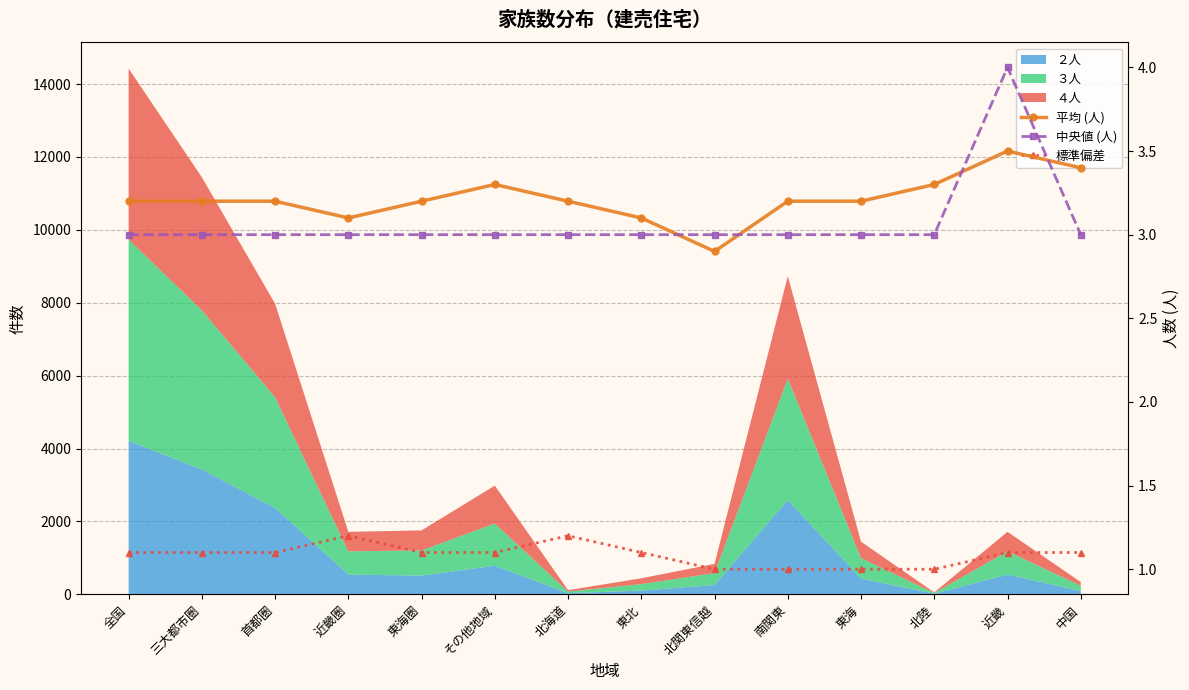

Which label corresponds to the smallest value in the chart?

北関東信越